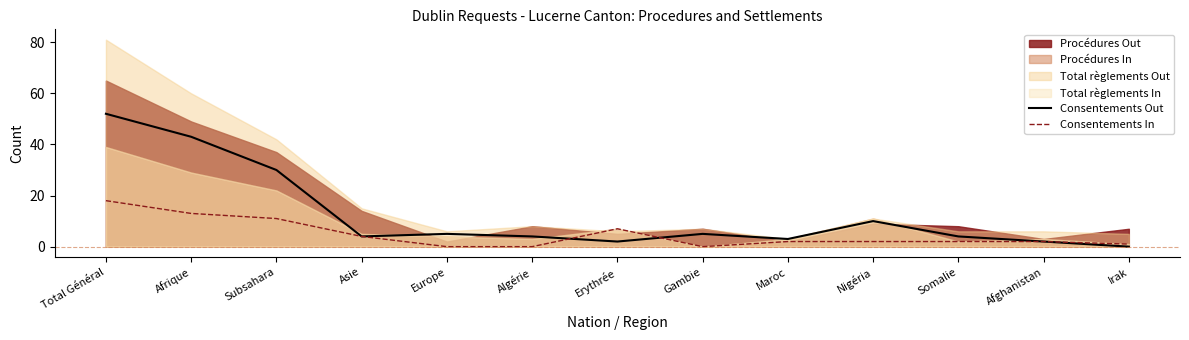

Between which two adjacent categories do Consentements Out and Consentements In first intersect?

Algérie and Erythrée